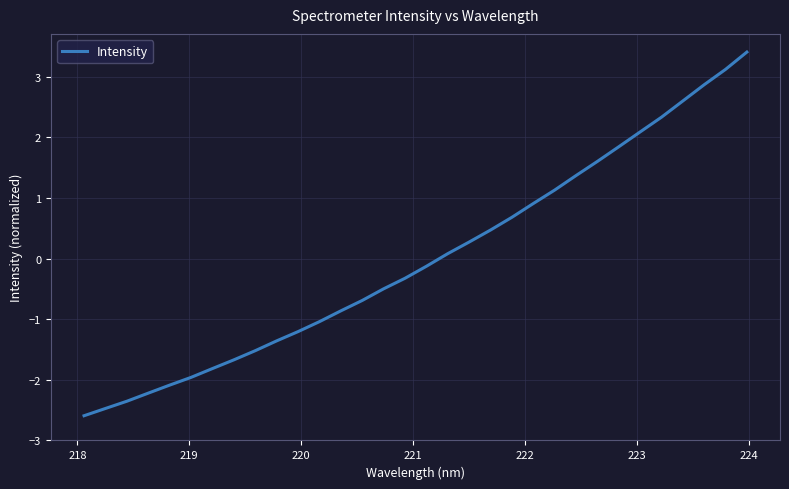

What is the maximum value shown in the chart?

3.4